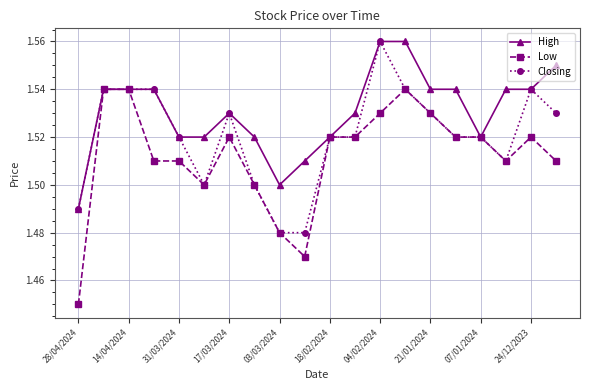

Which series has the largest total across all categories?

High